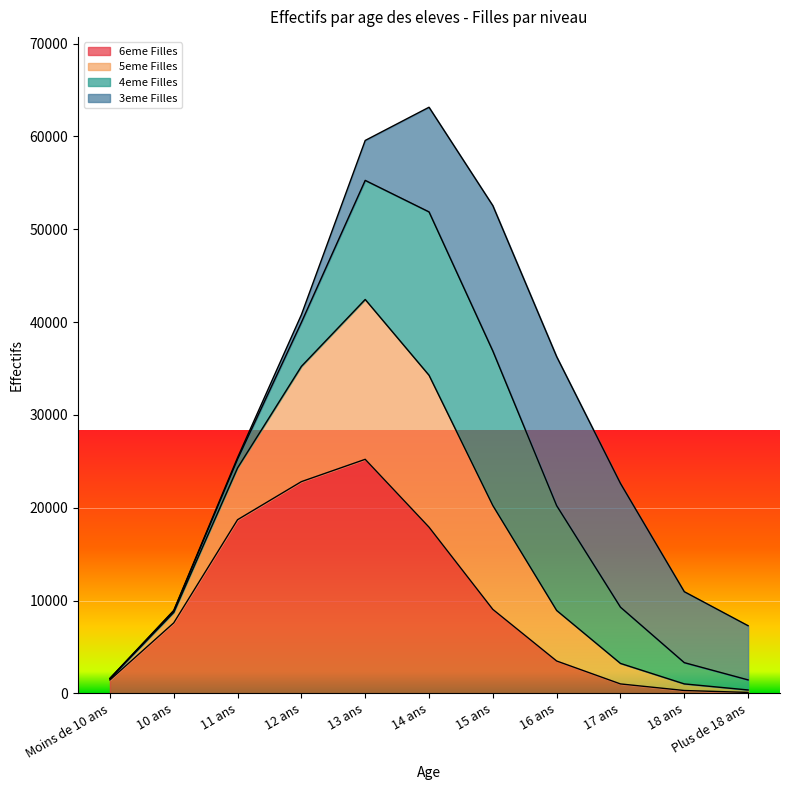

The 6eme Filles series shows 22817 at 12 ans. True or false?

True